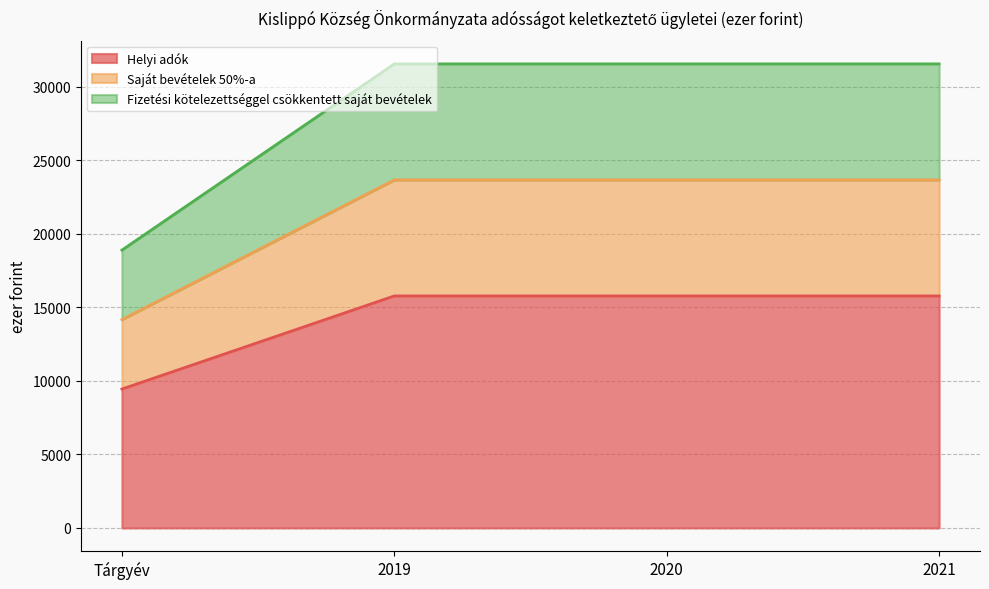

Reading left to right, what are all the values shown in this chart?

Helyi adók: Tárgyév=9450	2019=15782	2020=15782	2021=15782
Saját bevételek 50%-a: Tárgyév=14175	2019=23673	2020=23673	2021=23673
Fizetési kötelezettséggel csökkentett saját bevételek: Tárgyév=18900	2019=31564	2020=31564	2021=31564